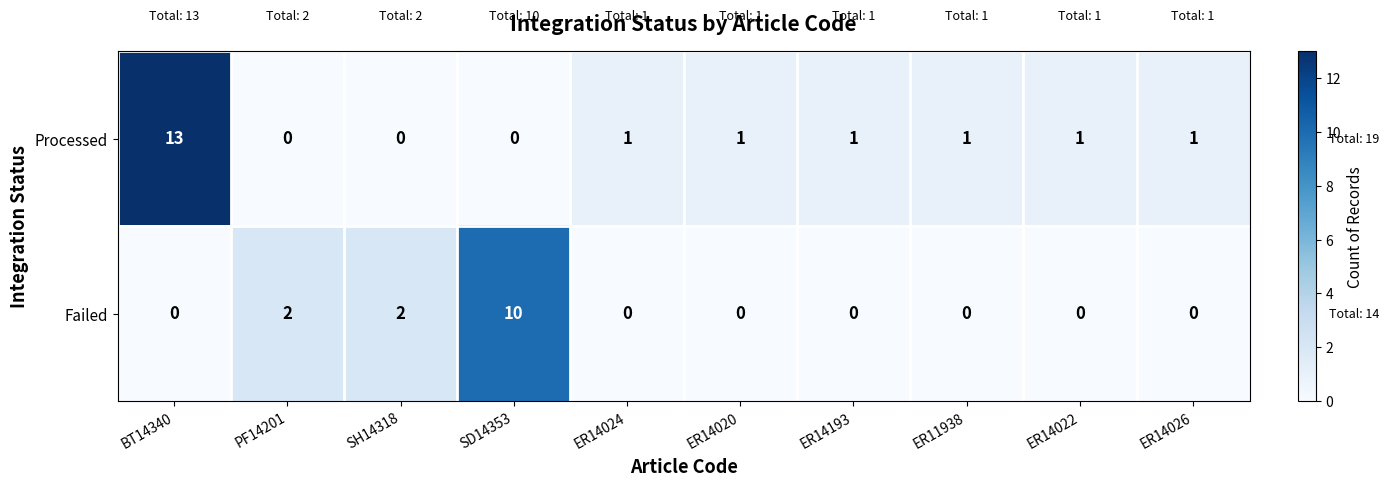

Rank the series by their average value, from highest to lowest.

Processed, Failed